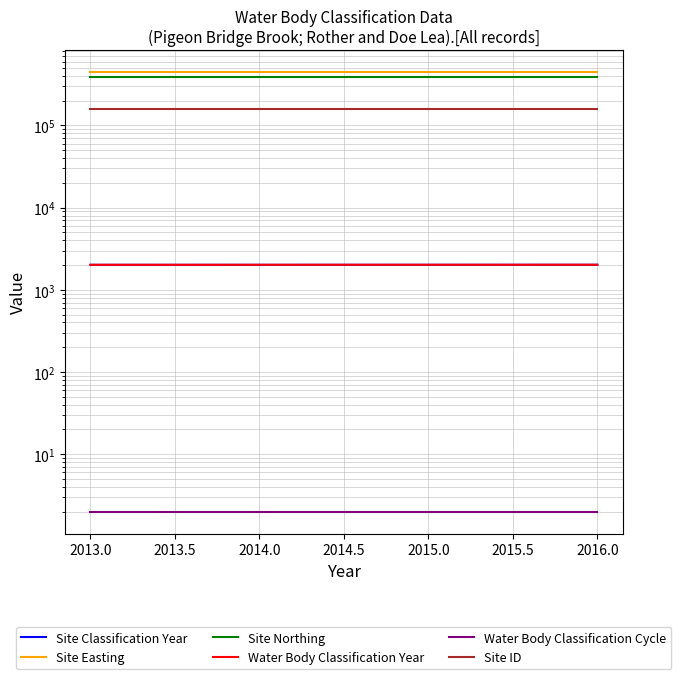

True or false: Site Northing and Site Easting intersect in this chart.

False